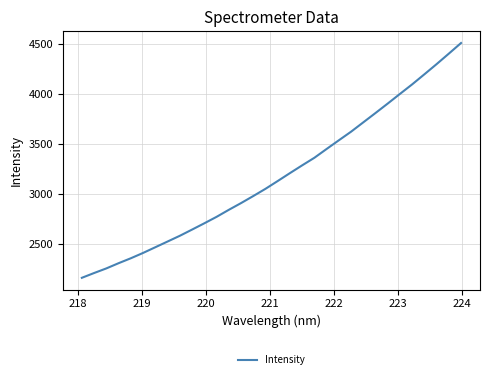

What is the smallest value displayed?

2161.4